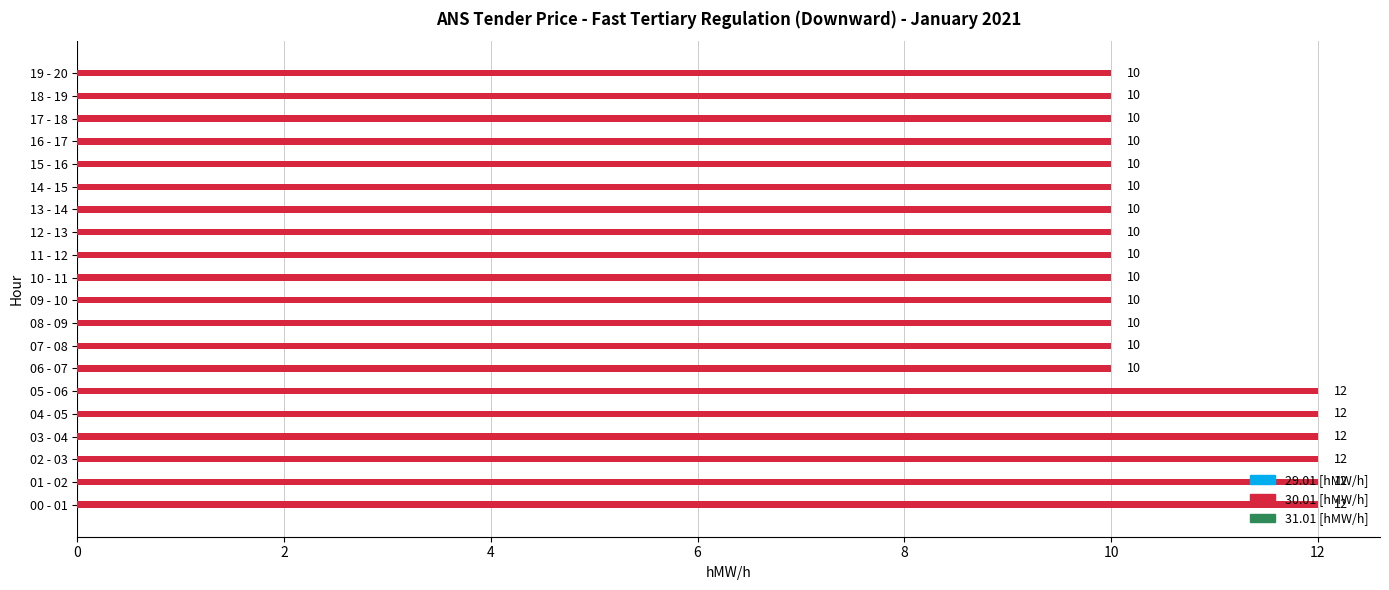

Are the bars grouped side by side (vs. stacked)?

No